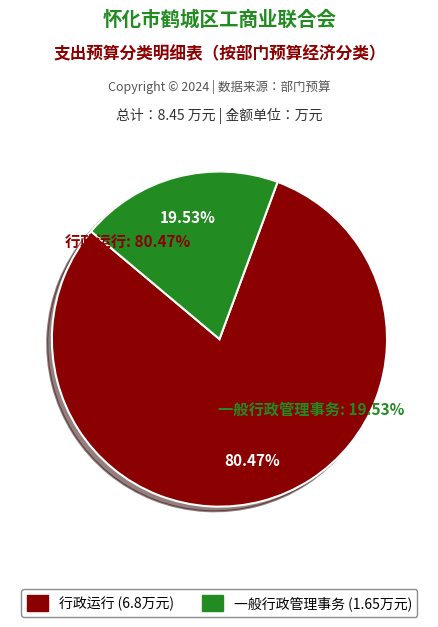

How many slices are in this pie chart?

2